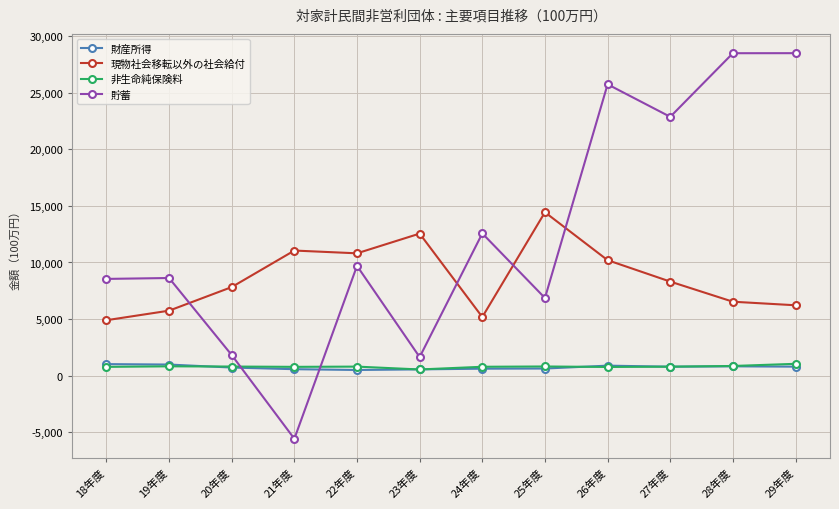

Which series has the largest range (max minus min)?

貯蓄